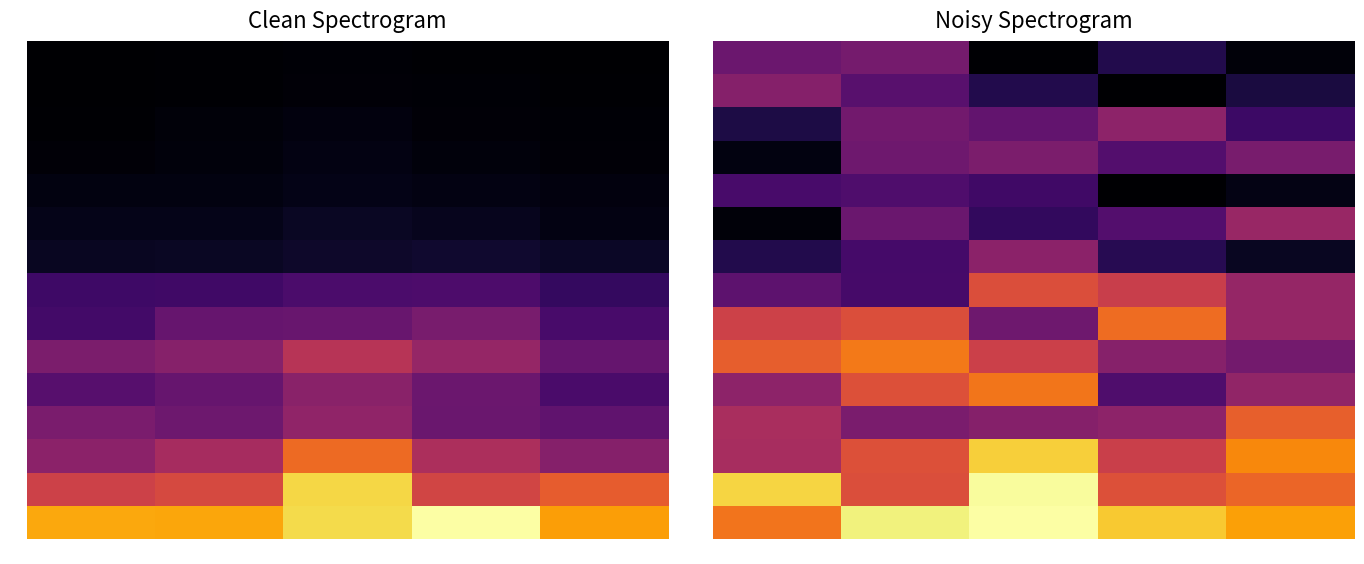

Which category has the lowest value in the 6 series?

col_1